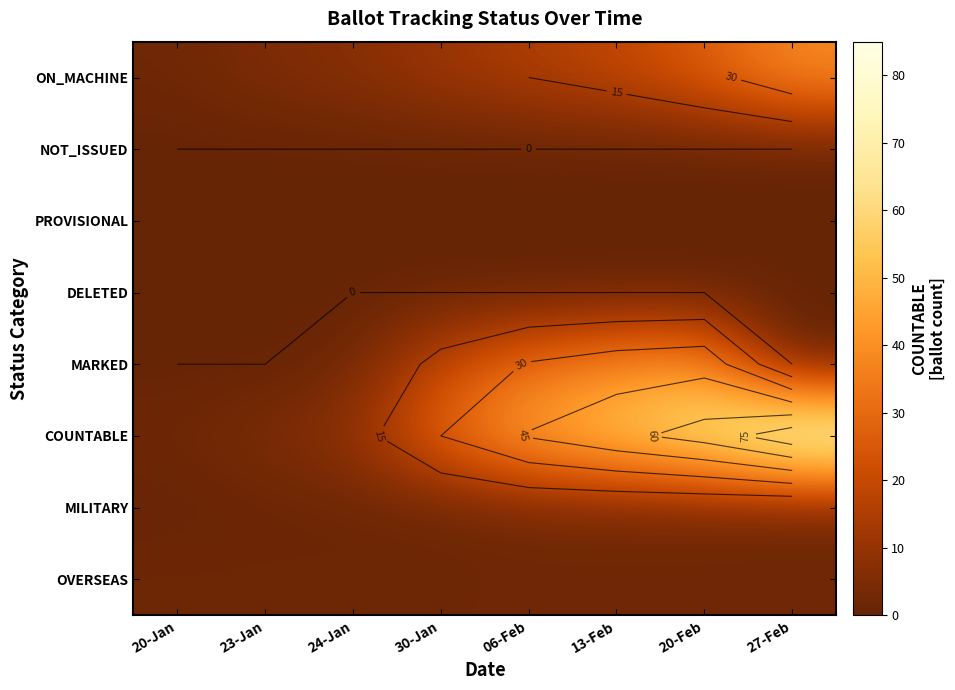

The value of ON_MACHINE at 13-Feb is 31. True or false?

False